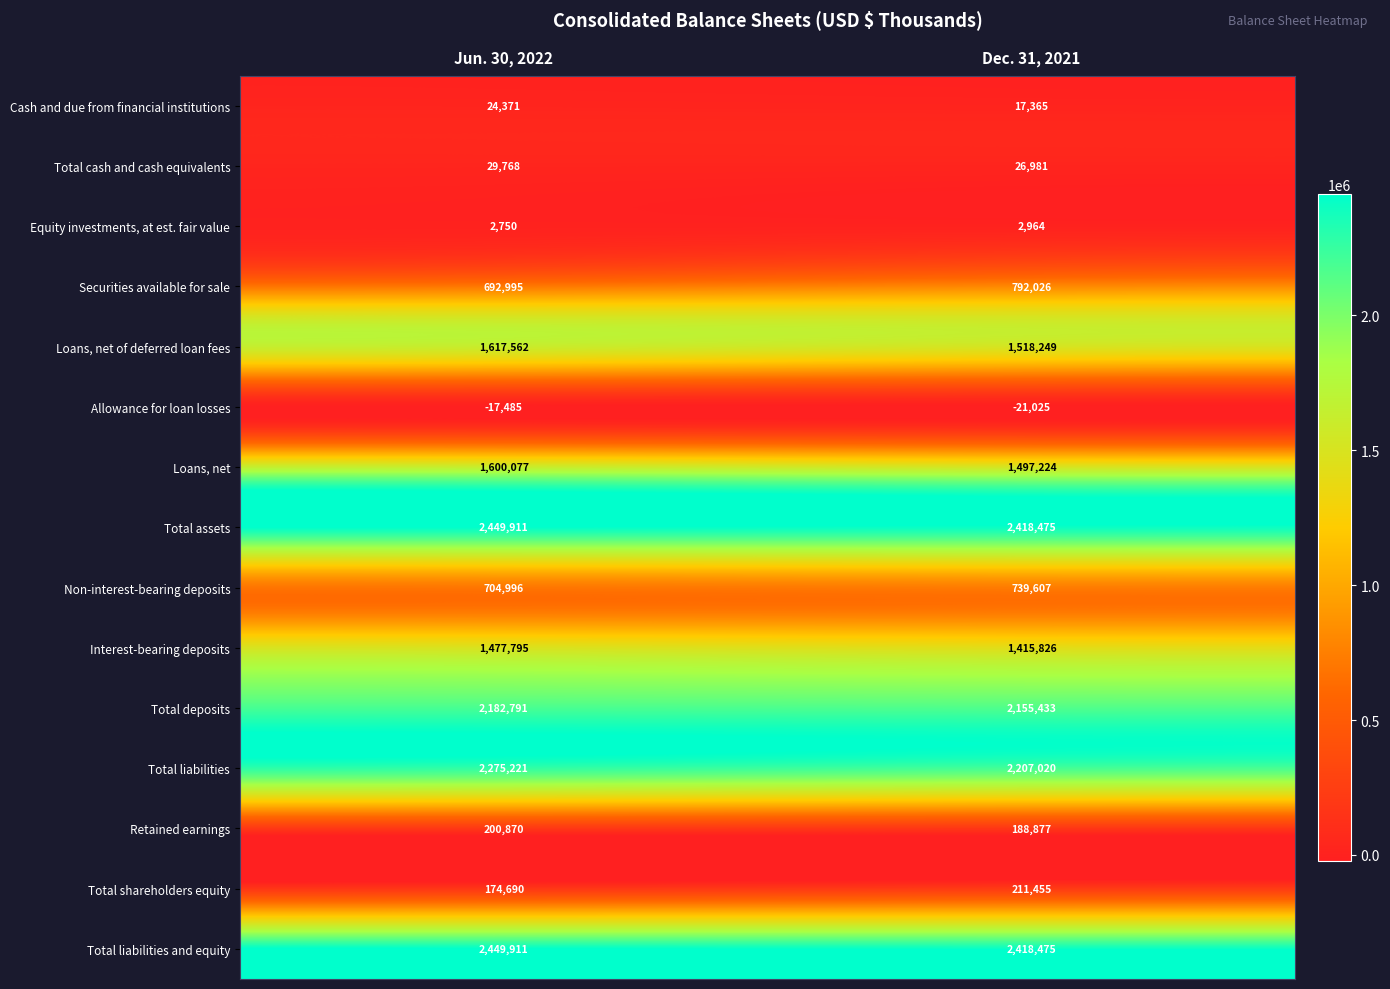

What is the smallest value displayed?

-21025